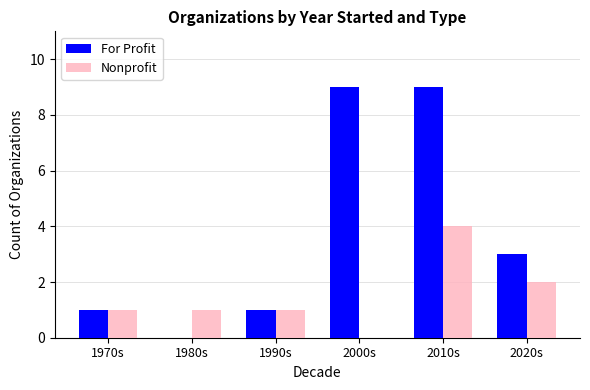

True or false: For Profit has a value of 1 at 1970s.

True